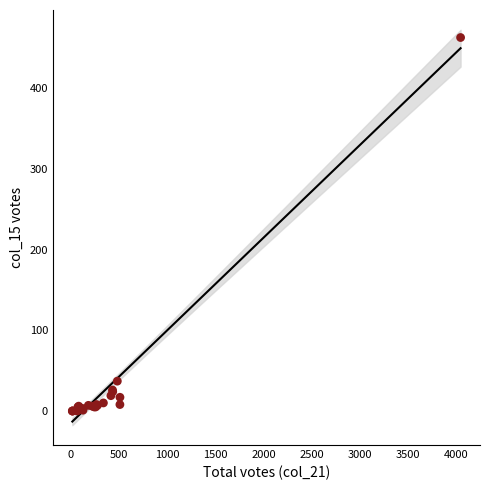

What Y value in the scatter plot is closest to 231?

37